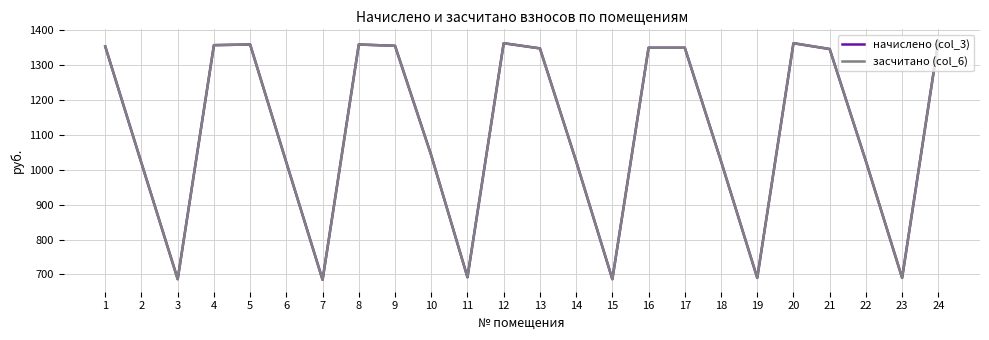

What is the sum of all начислено (col_3) values?

26564.5